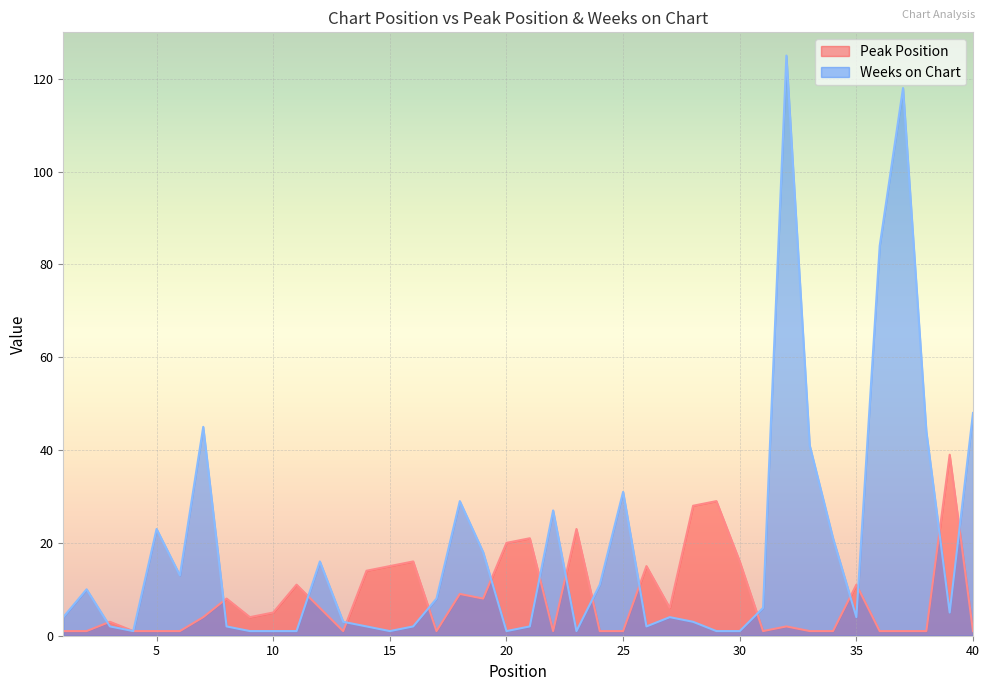

What is the sum of all Weeks on Chart values?

762